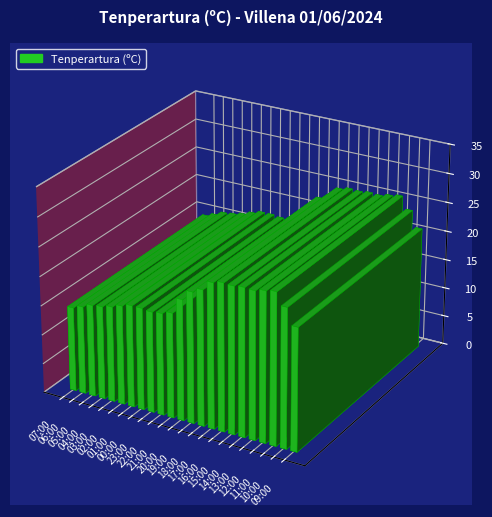

Which has a higher value, 19:00 or 22:00?

19:00